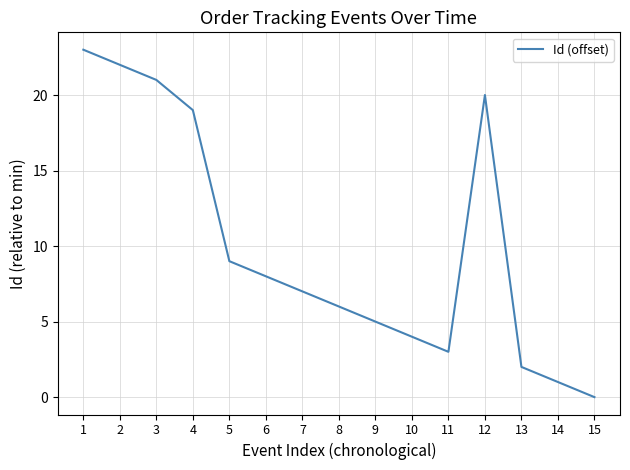

Which category has the lowest value across all series?

15